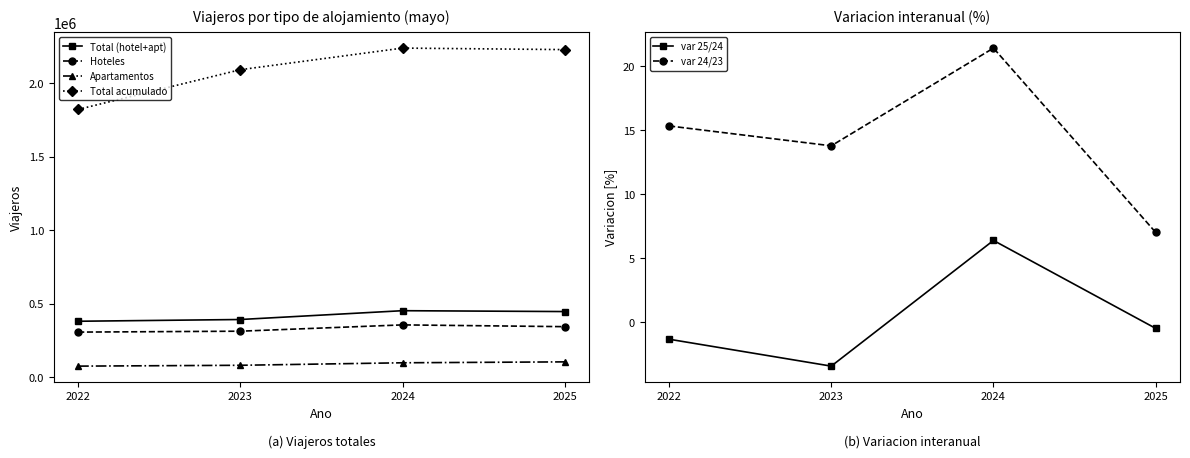

What is the approximate value of Apartamentos at 2022?

73862